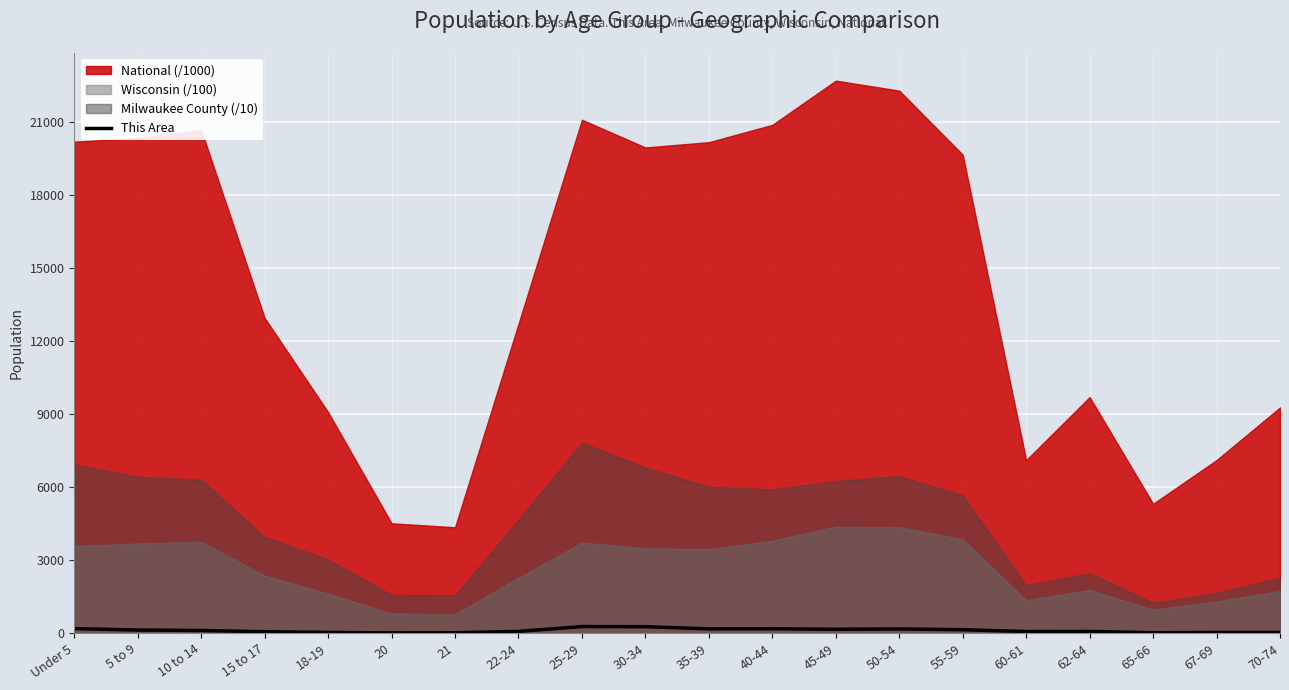

Count the number of categories in the chart.

20